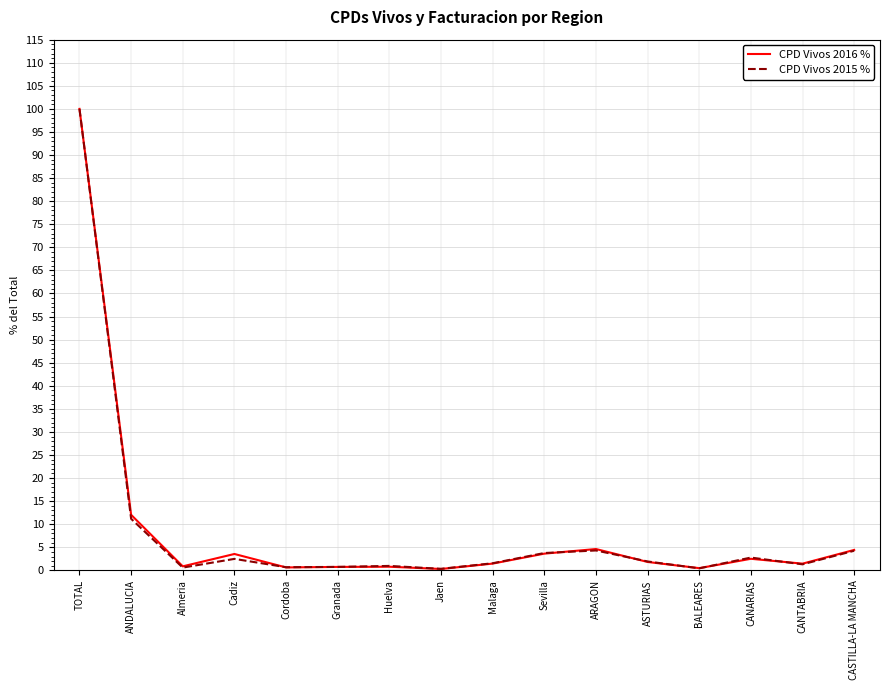

What is the approximate value of CPD Vivos 2016 % at TOTAL?

100.0